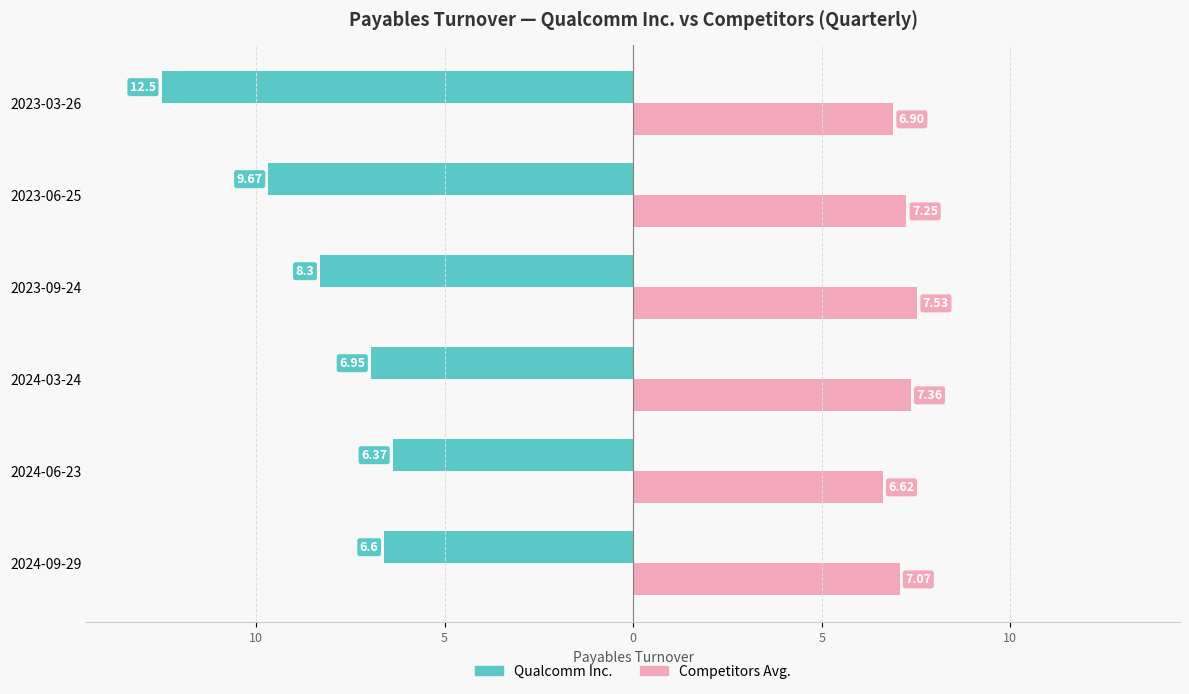

Reading left to right, transcribe all the data shown in this chart.

Qualcomm Inc.: -6.6	-6.4	-7.0	-8.3	-9.7	-12.5
Competitors Avg.: 7.1	6.6	7.4	7.5	7.2	6.9